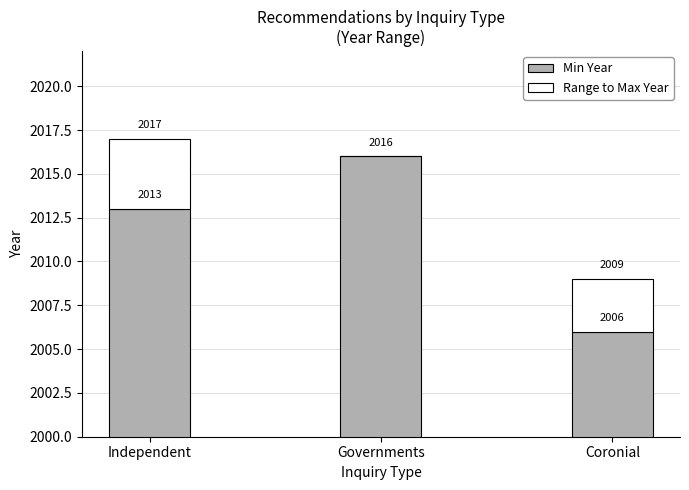

True or false: Min Year has a value of 2006 at Coronial.

True